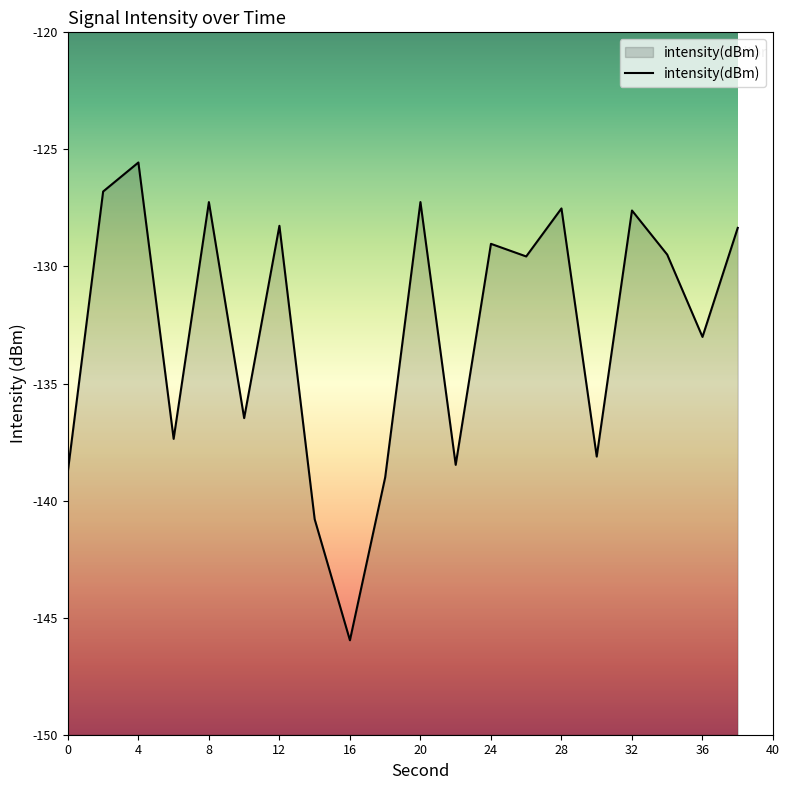

True or false: there are more than 2 points higher than both neighbors.

True